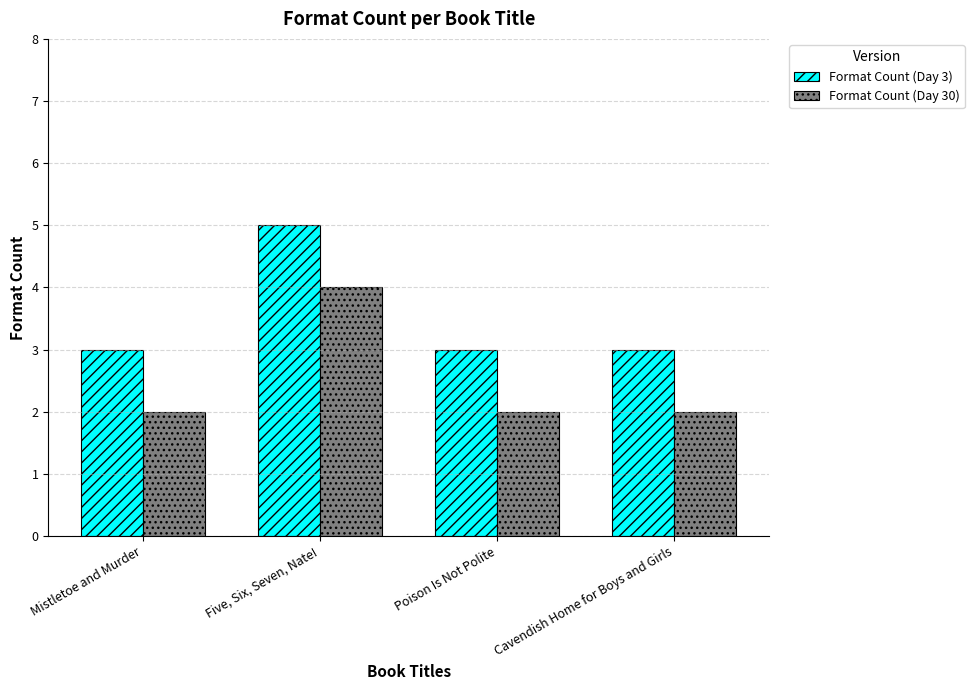

What is the value of the Format Count (Day 30) bar at the 2nd from the left?

4